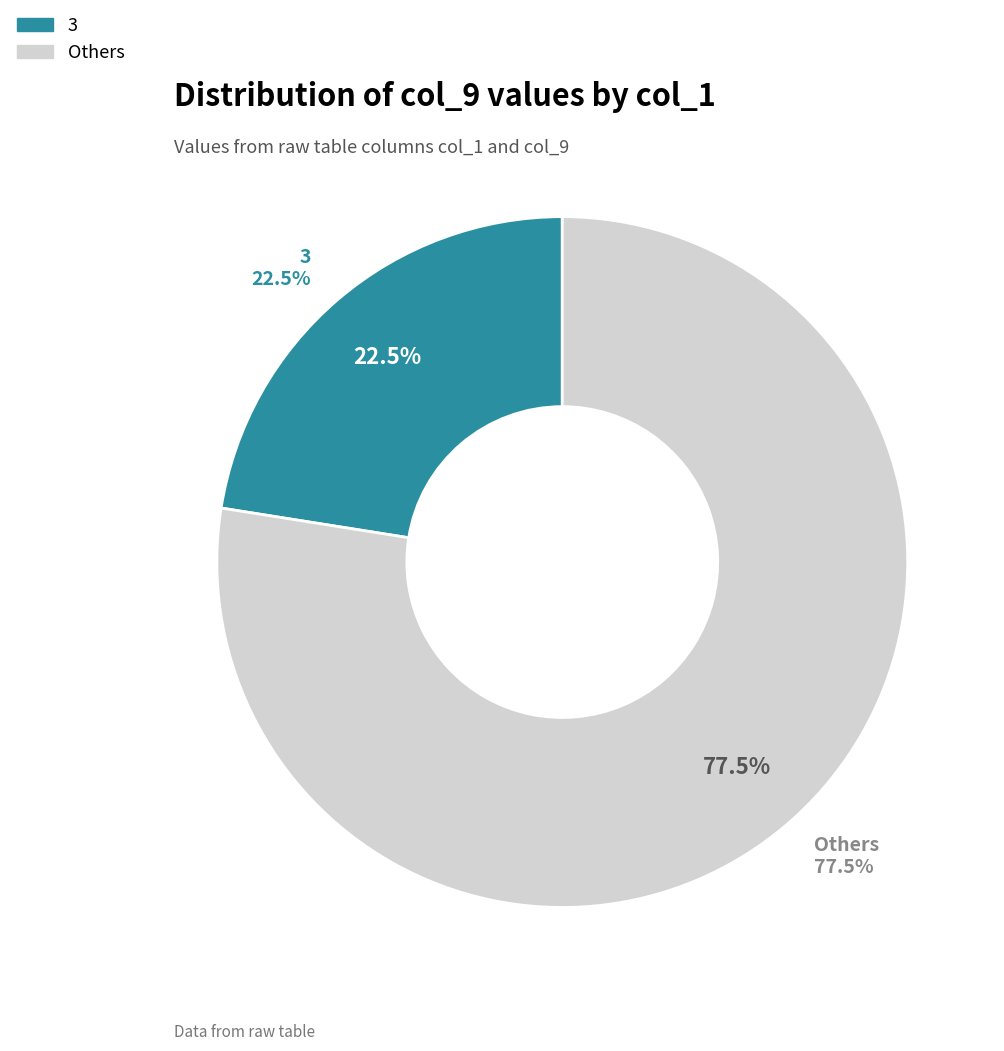

Combined, what portion of the pie is 2 and 8?

22.0%